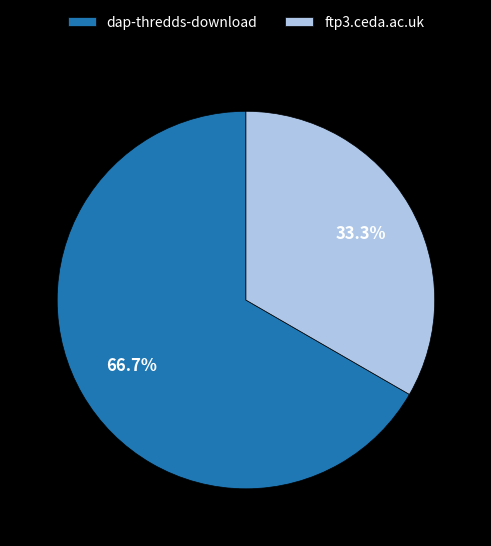

To the nearest percent, what portion does ftp3.ceda.ac.uk represent?

33%